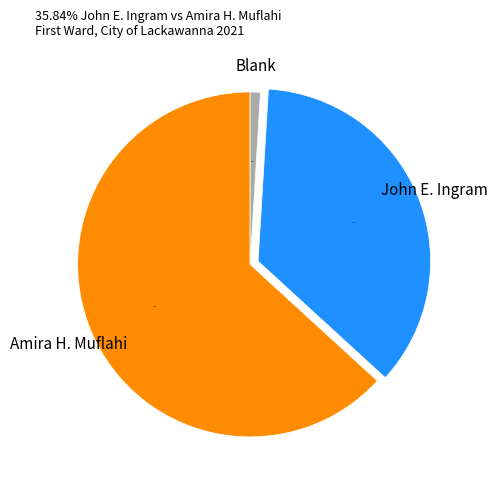

Which slice is the smallest?

Blank